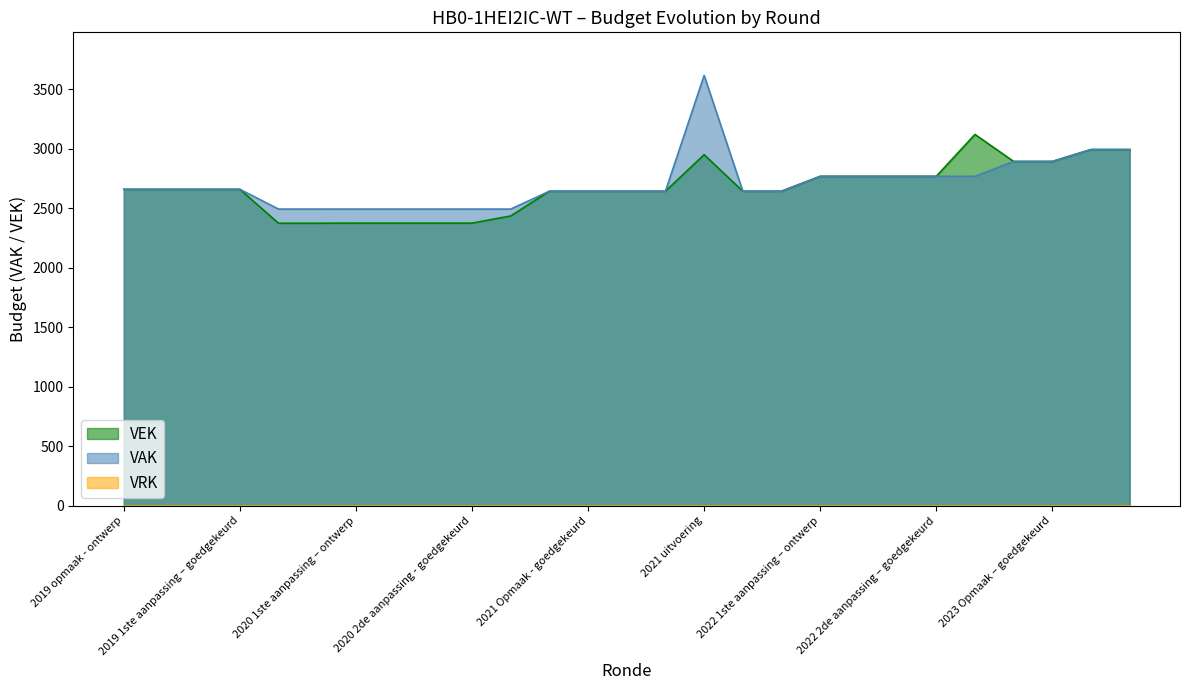

What is the minimum value shown in the chart?

0